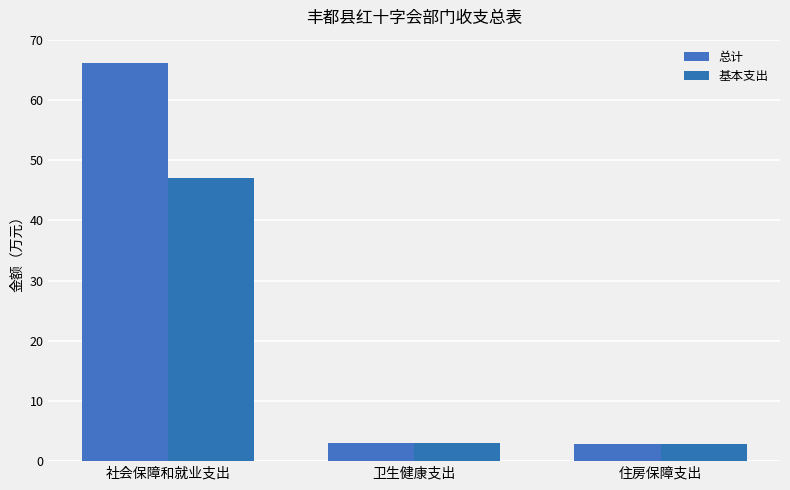

What is the label of the 1st bar from the right?

住房保障支出